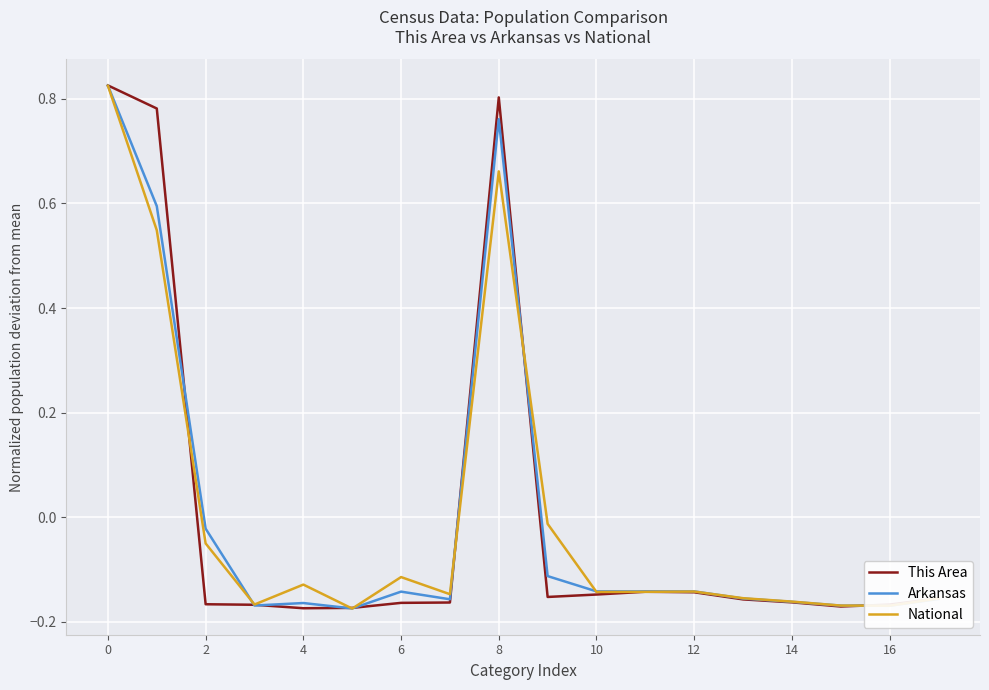

True or false: Arkansas has more than 1 interior local peaks.

True